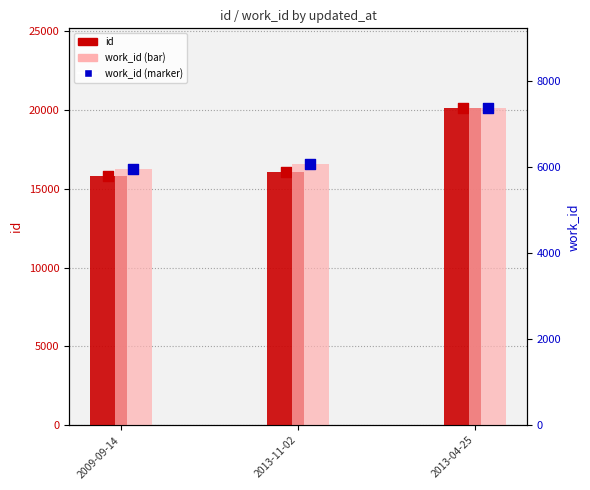

Is the value of work_id at 2009-09-14 greater than the value of id at 2013-04-25?

No